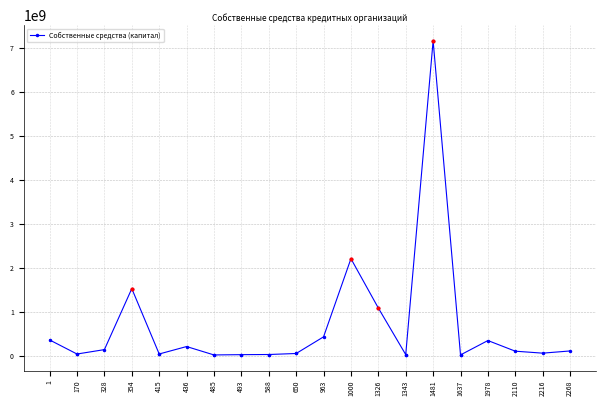

How many distinct data groups are displayed?

1